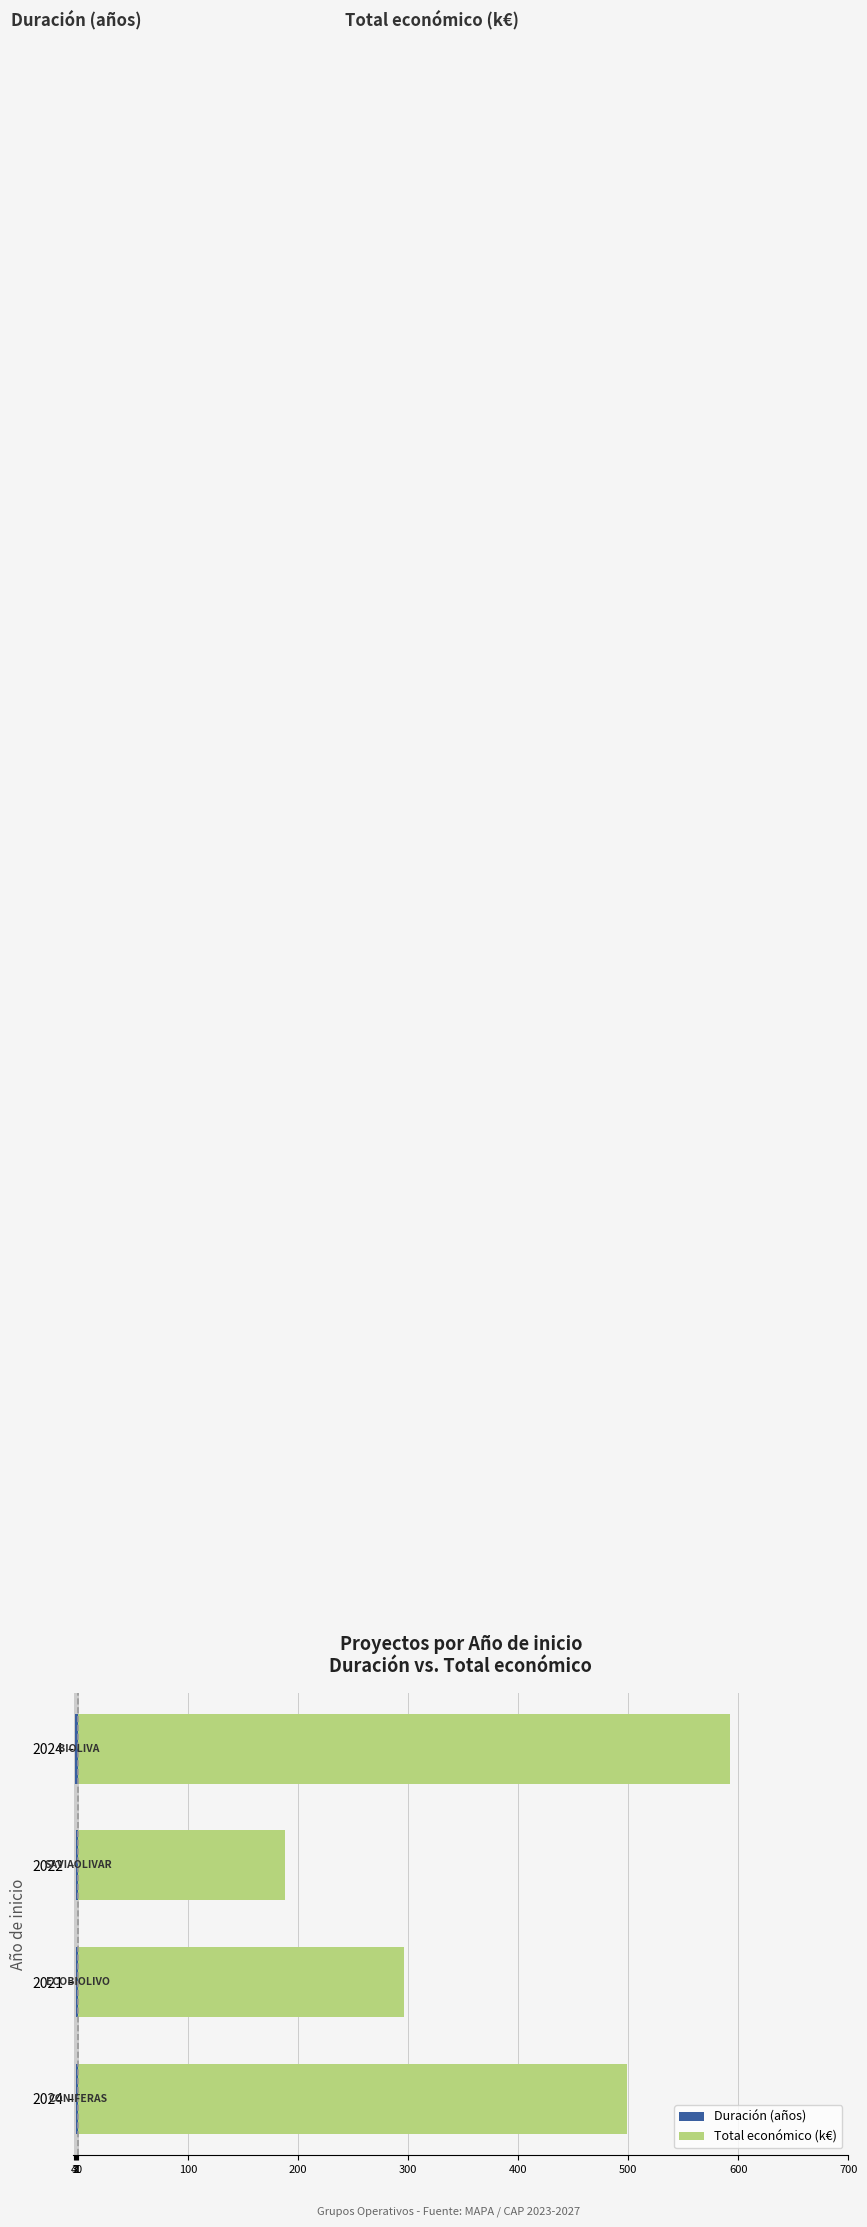

What is the sum of all Duración (años) values?

-9.0